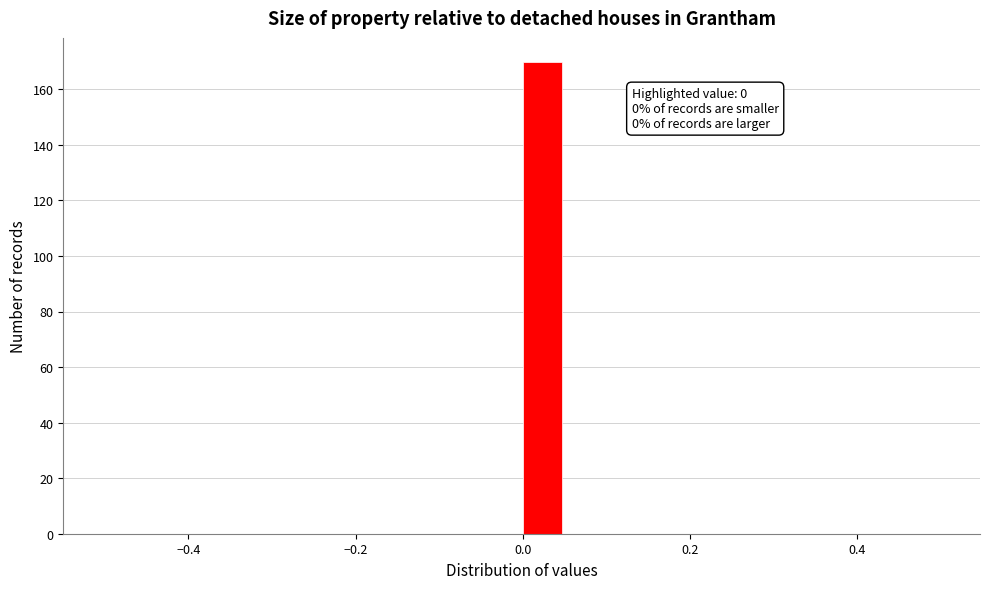

Read against the x-axis, roughly where is the centre of the tallest bar?

0.02